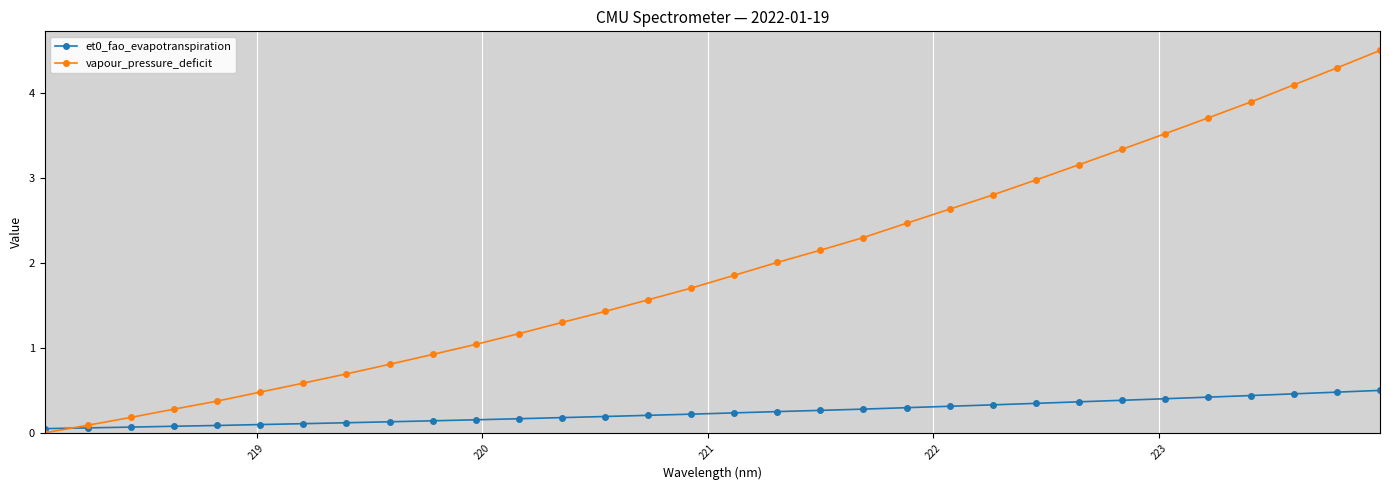

Which series has the widest spread of values?

vapour_pressure_deficit